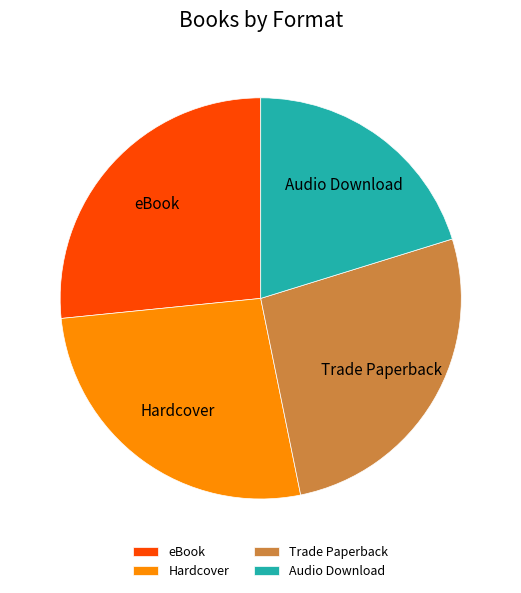

Does eBook account for over 50% of the chart?

No